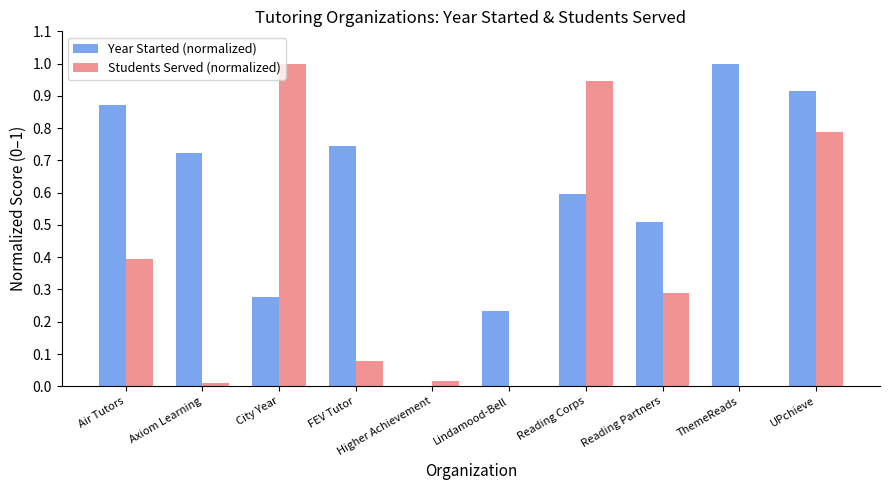

Between City Year and Higher Achievement, which series saw the biggest shift?

Students Served (normalized)